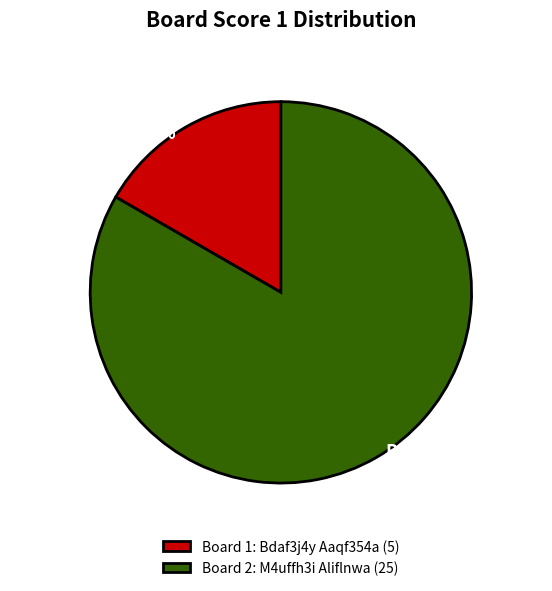

Is there a majority slice in this chart?

Yes